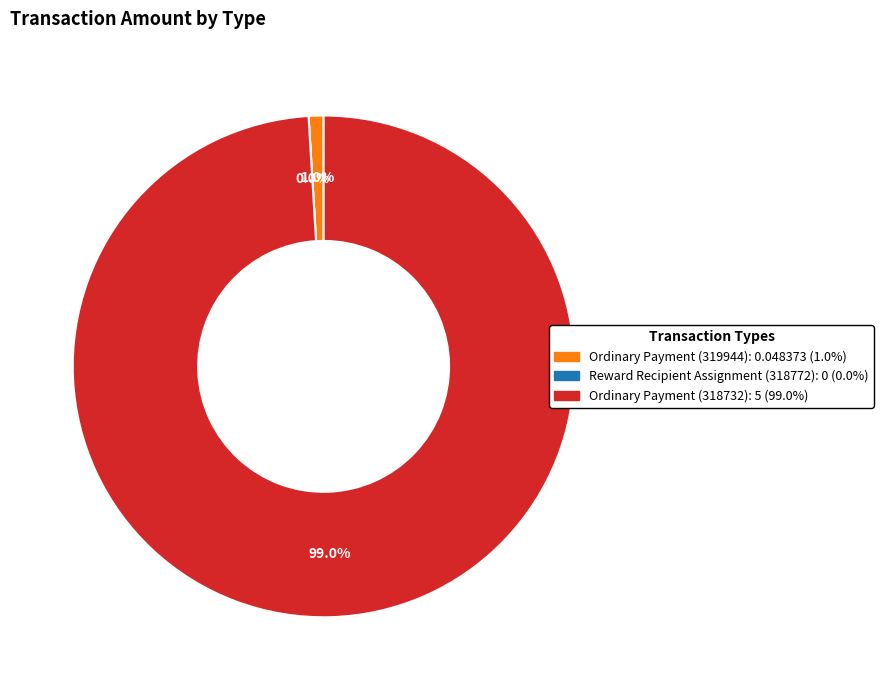

Which has a higher value, Ordinary Payment (318732) or Ordinary Payment (319944)?

Ordinary Payment (318732)